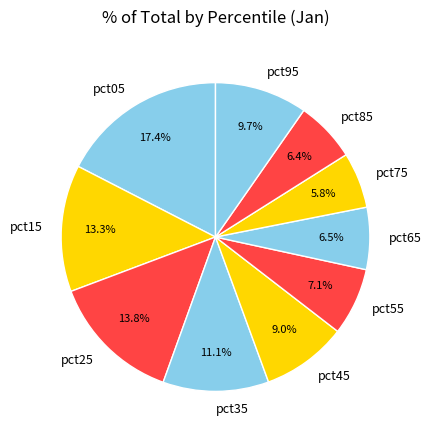

Is it true that pct55 is 7% of the pie?

True